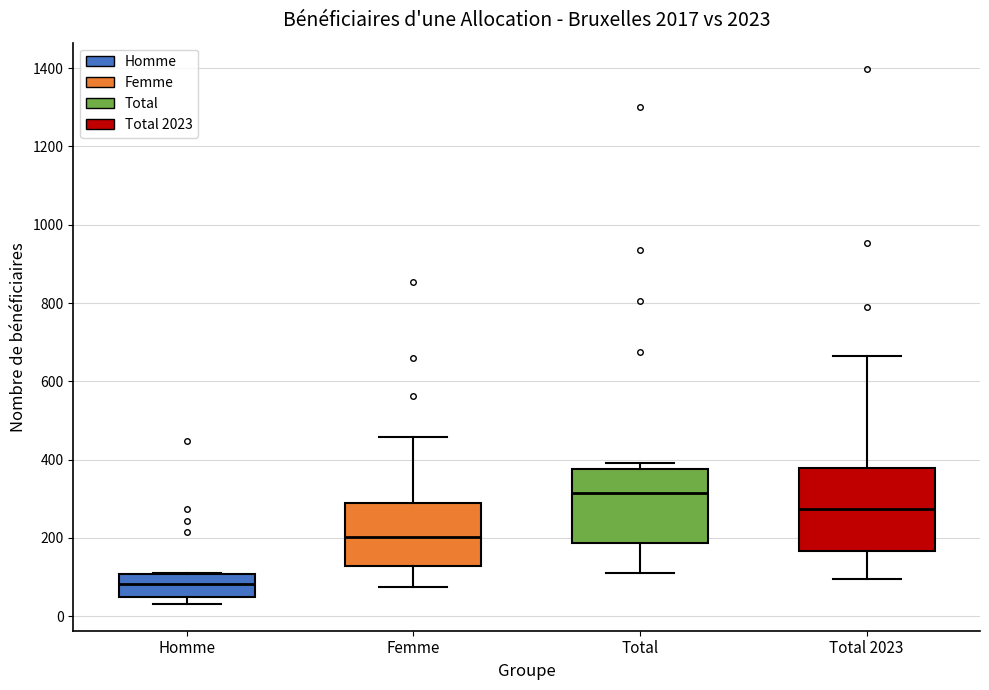

Reading left to right, read every box against the y-axis: the position of its median line, the range the box covers, and the ends of its whiskers. The values are not printed on the chart, so give them approximately, as read against the axis.

Homme: median 80, box 40 to 100, whiskers 40 (just below the box's lower edge) to 120
Femme: median 200, box 120 to 280, whiskers 80 to 460
Total: median 320, box 180 to 380, whiskers 100 to 400
Total 2023: median 280, box 160 to 380, whiskers 100 to 660